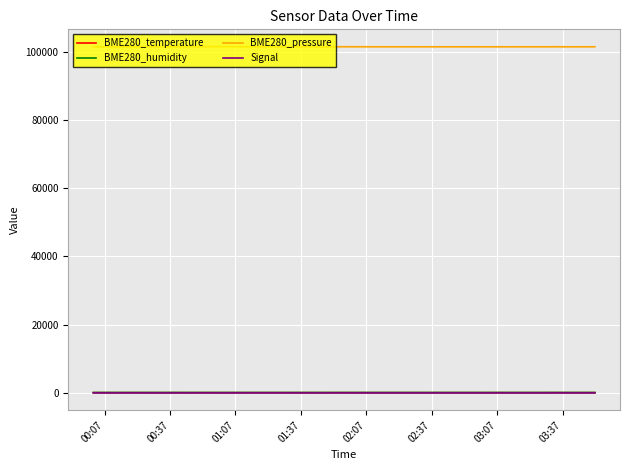

True or false: Signal and BME280_pressure intersect in this chart.

False